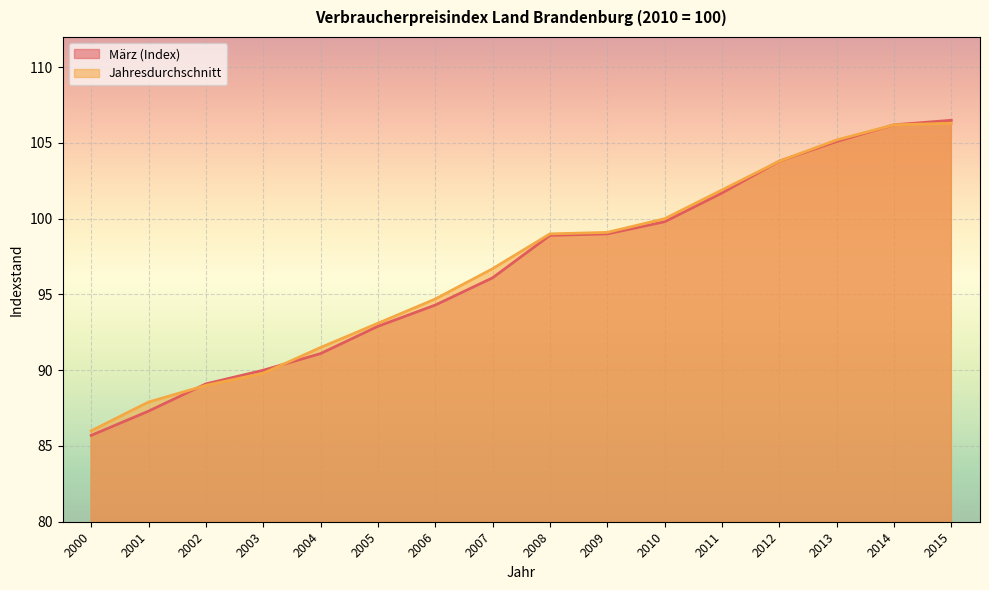

Reading left to right, transcribe all the data shown in this chart.

März (Index): 85.7	87.3	89.1	90.0	91.1	92.9	94.3	96.1	98.9	99.0	99.8	101.7	103.8	105.1	106.2	106.5
Jahresdurchschnitt: 86.0	87.9	89.0	89.8	91.5	93.1	94.7	96.7	99.0	99.1	100.0	101.9	103.8	105.2	106.2	106.3